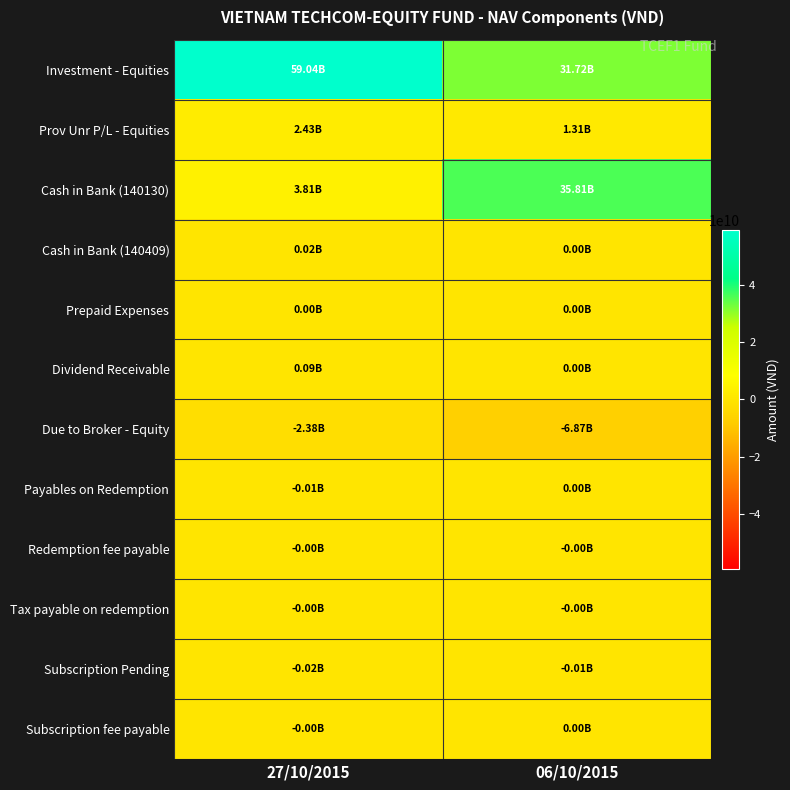

At which category does the chart reach its peak across all series?

27/10/2015